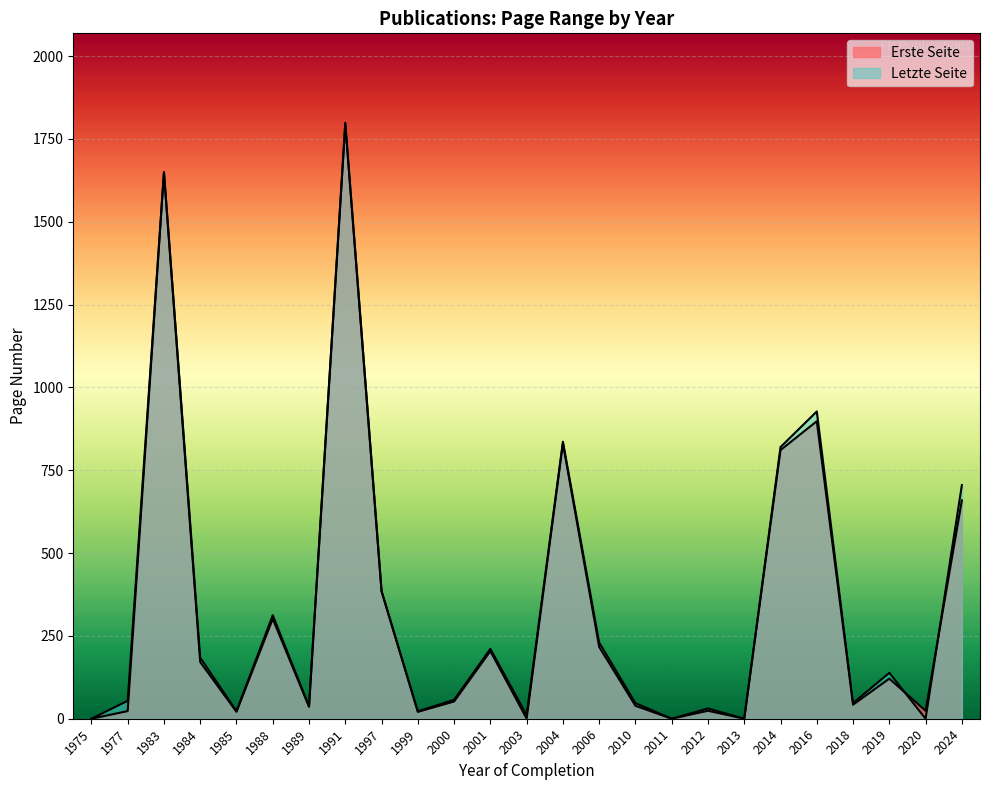

What is the label of the 32nd point from the right?

1984